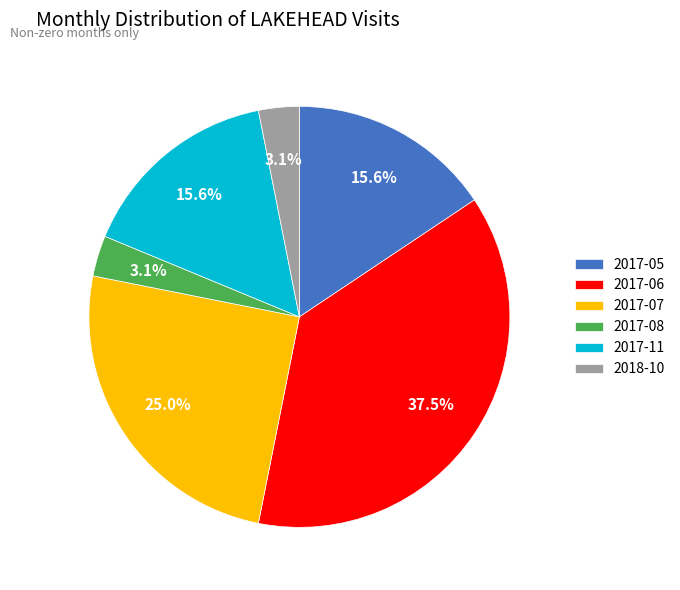

Is it true that 2018-10 is 3% of the pie?

True